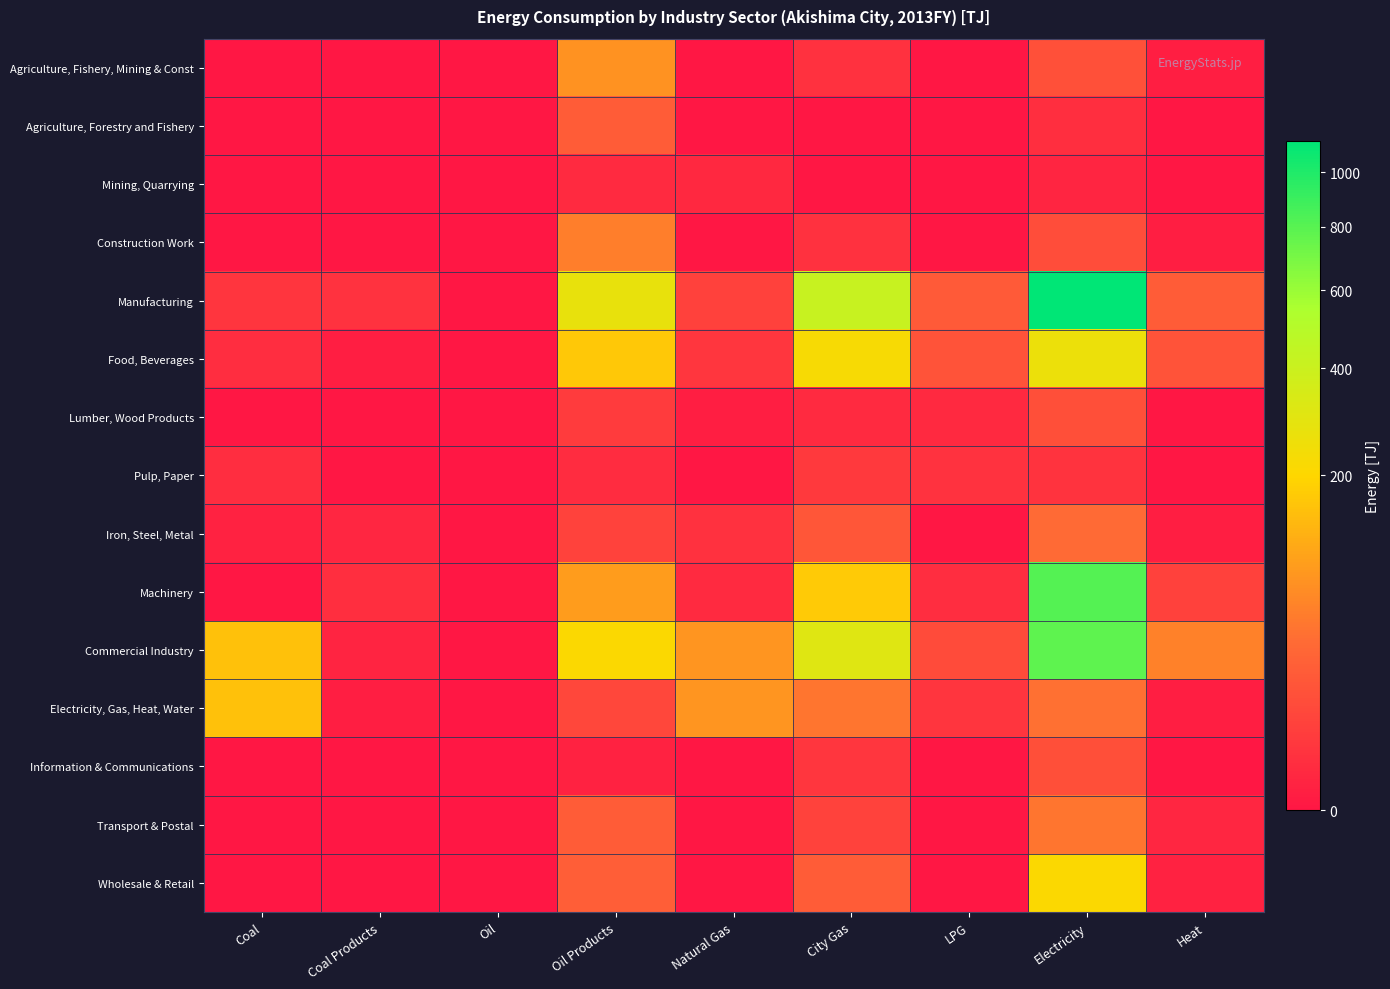

Which series has the largest total across all categories?

Manufacturing